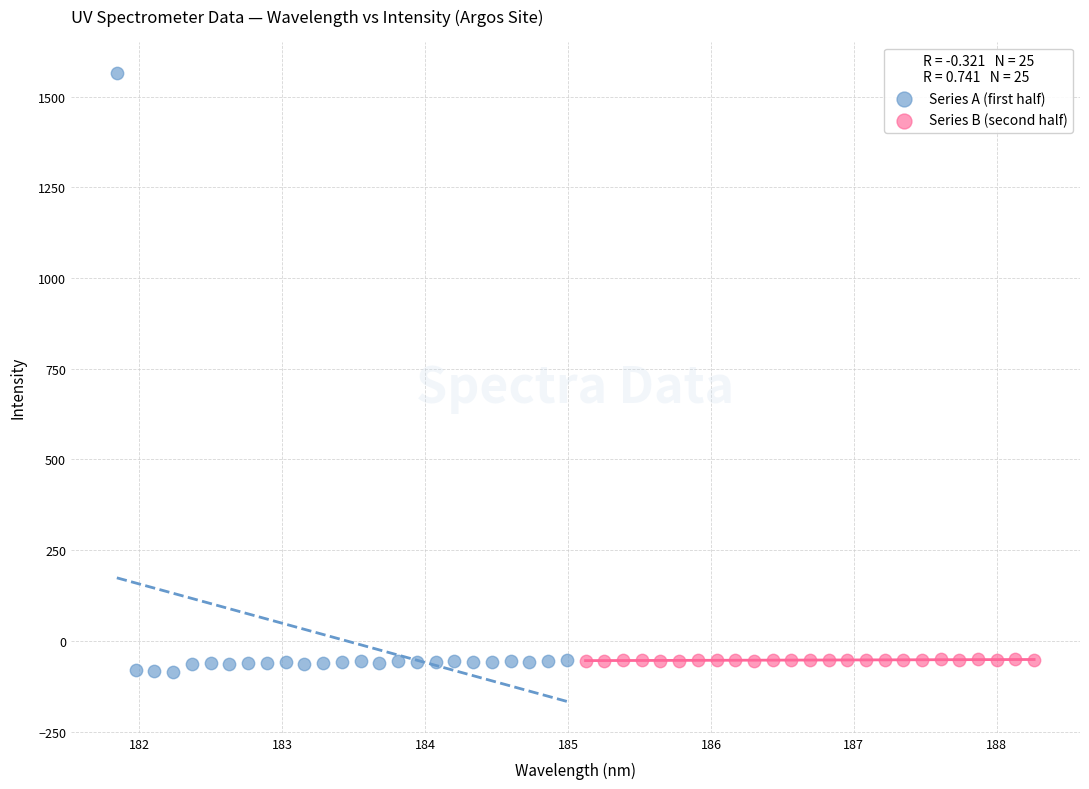

Which series has the widest spread of Y values?

Series A (first half)